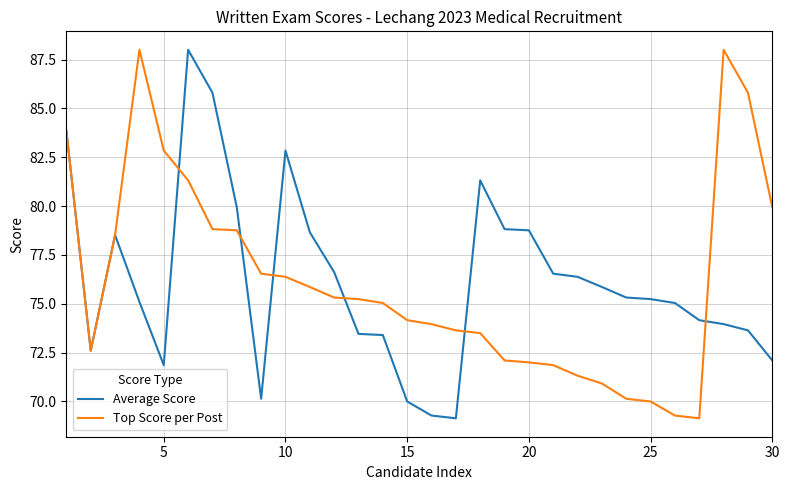

What is the maximum value for Top Score per Post?

88.0